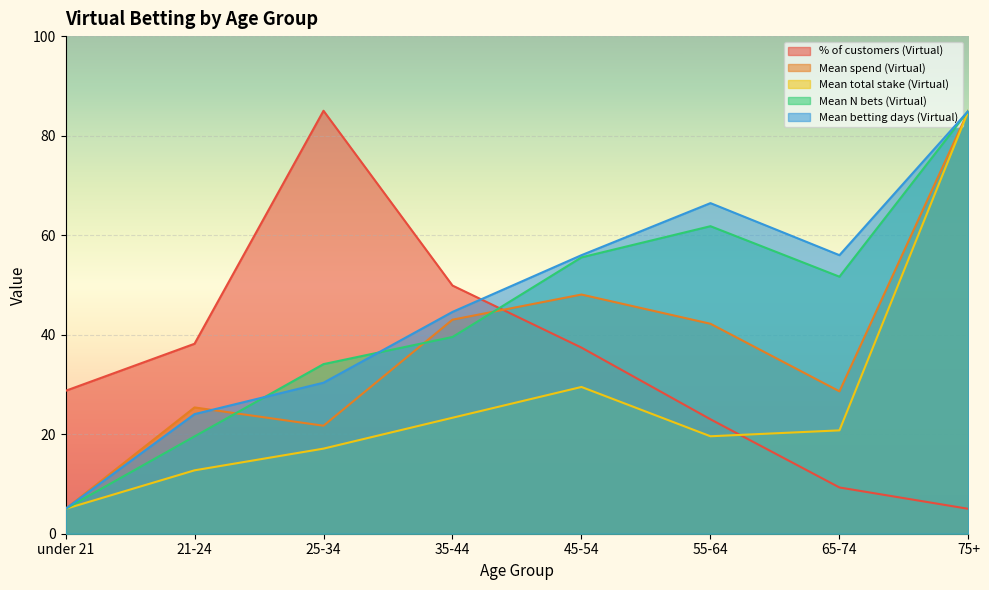

Which series has the widest spread of values?

% of customers (Virtual)